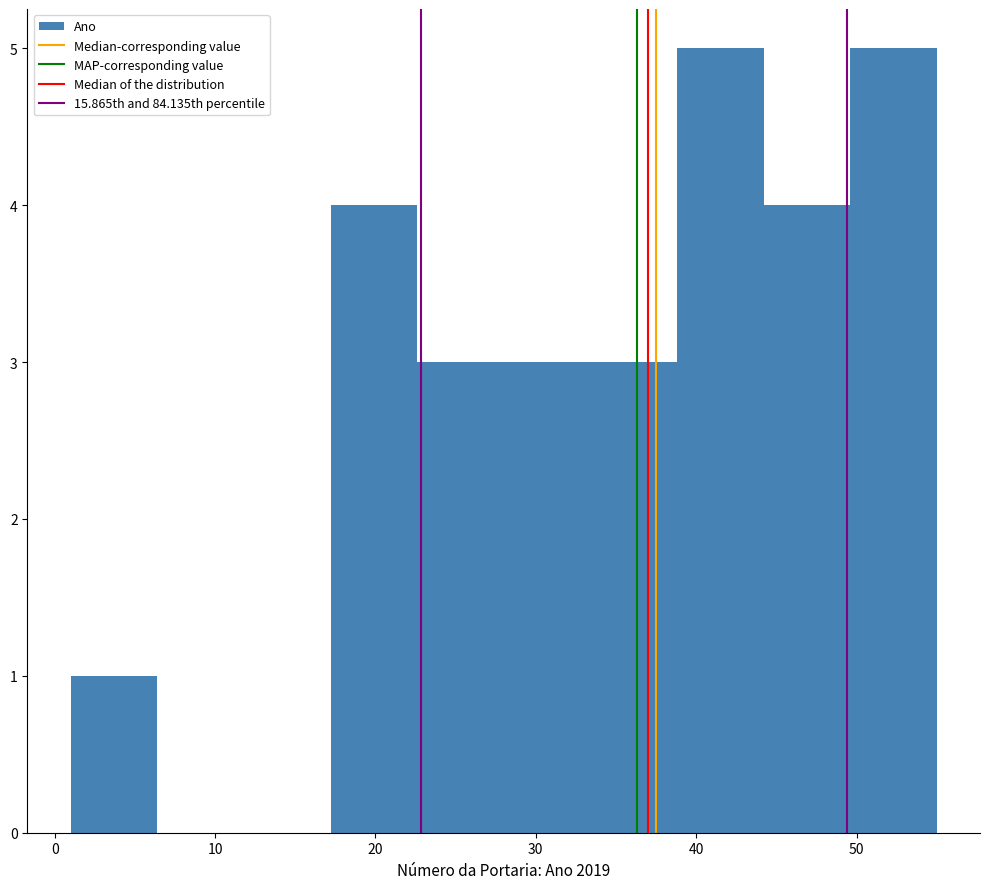

Reading left to right, transcribe this chart: for each bar, give the range it covers on the x-axis and its height. Neither the bar edges nor the heights are printed on the chart, so give them approximately, as read against the axes.

1.0 to 6.4: 1
6.4 to 11.8: 0
11.8 to 17.2: 0
17.2 to 22.6: 4
22.6 to 28.0: 3
28.0 to 33.4: 3
33.4 to 38.8: 3
38.8 to 44.2: 5
44.2 to 49.6: 4
49.6 to 55.0: 5